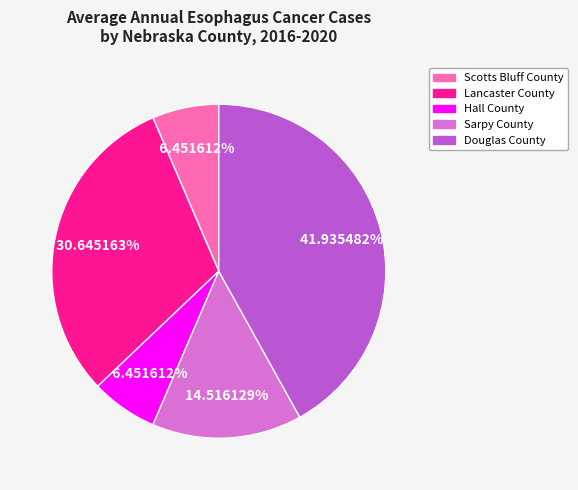

How many segments does this pie chart have?

5